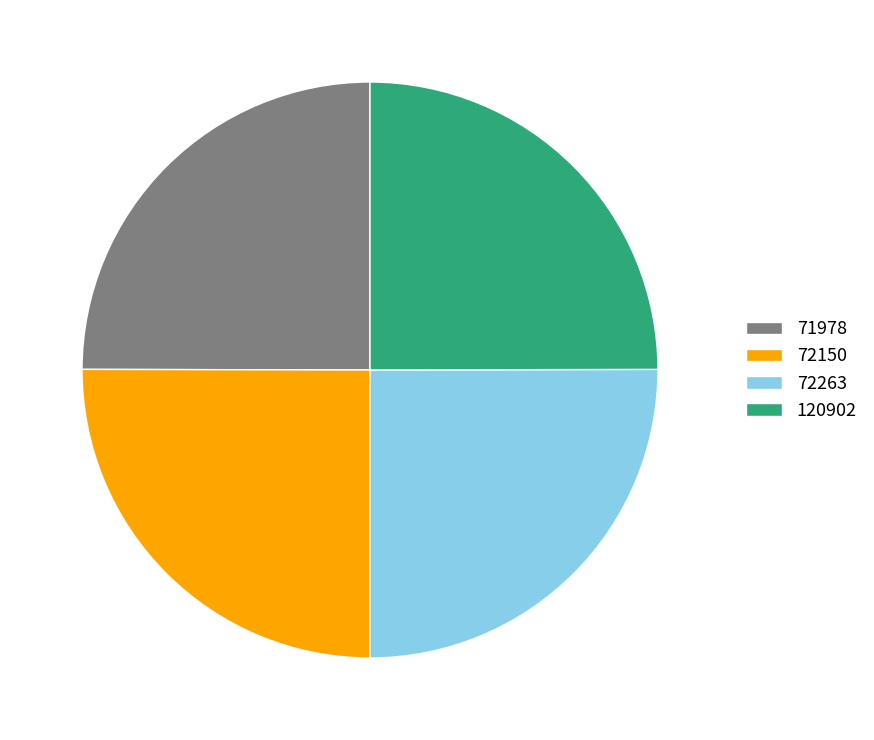

What is the ratio of the value at 72150 to the value at 72263?

1.0